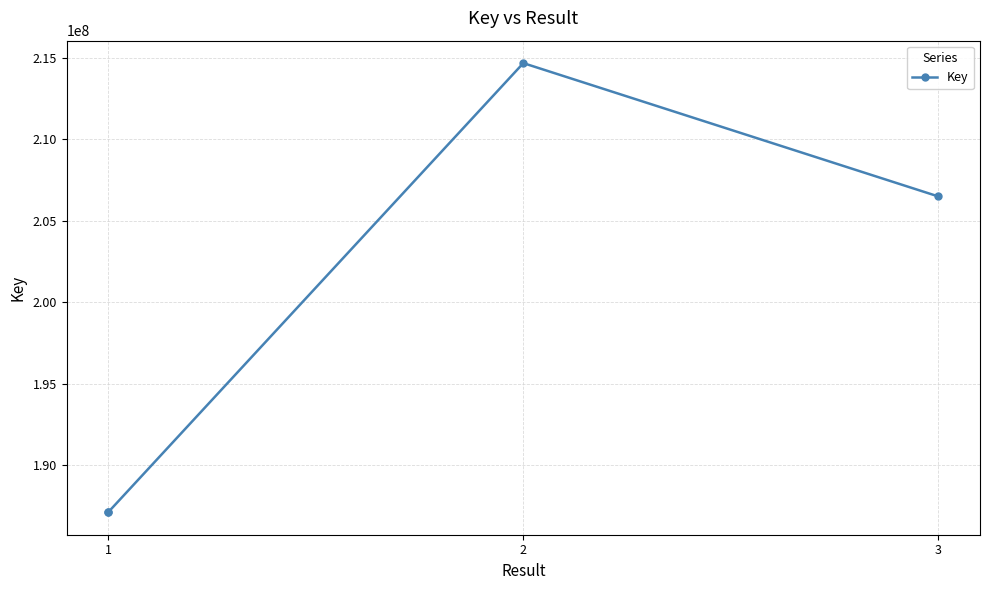

Is this an area chart (filled region under the line)?

No